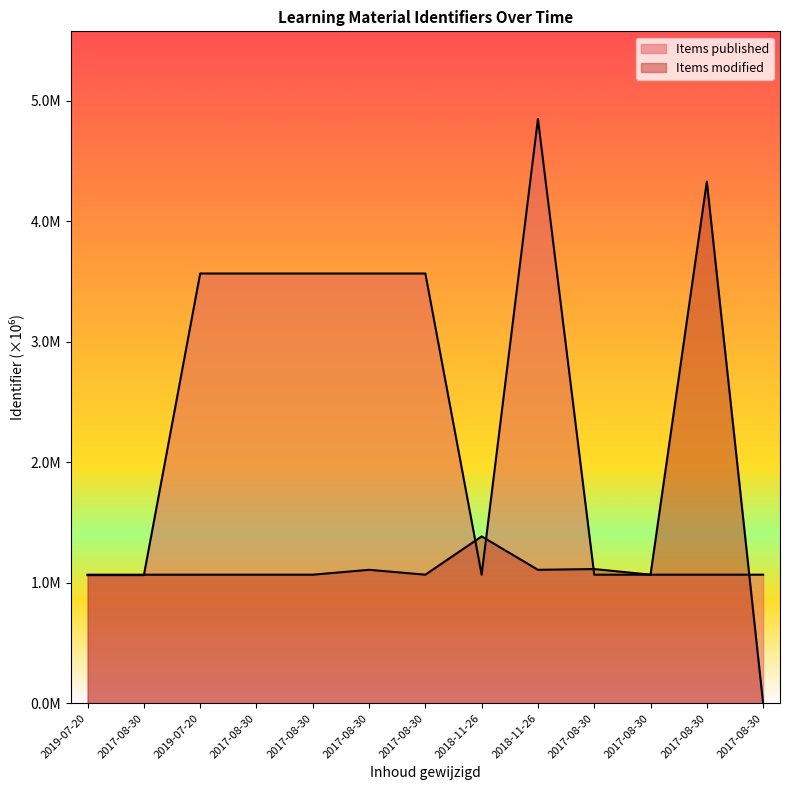

At which category does the chart reach its peak across all series?

2018-11-26